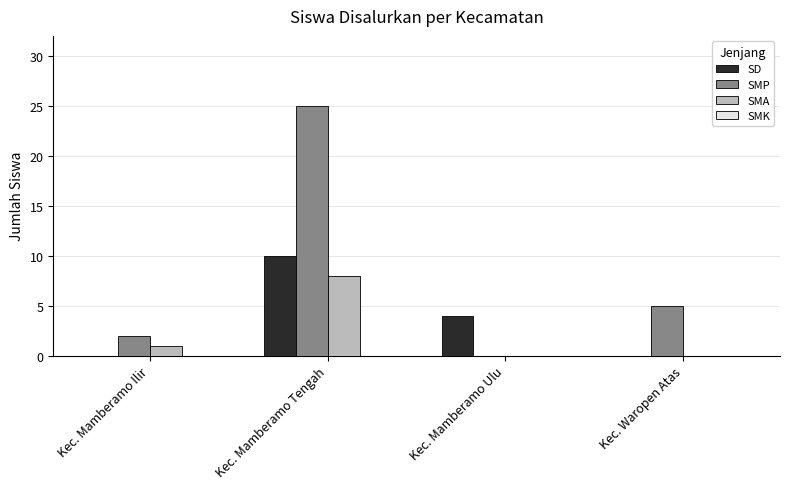

Which category has the highest value in the SD series?

Kec. Mamberamo Tengah